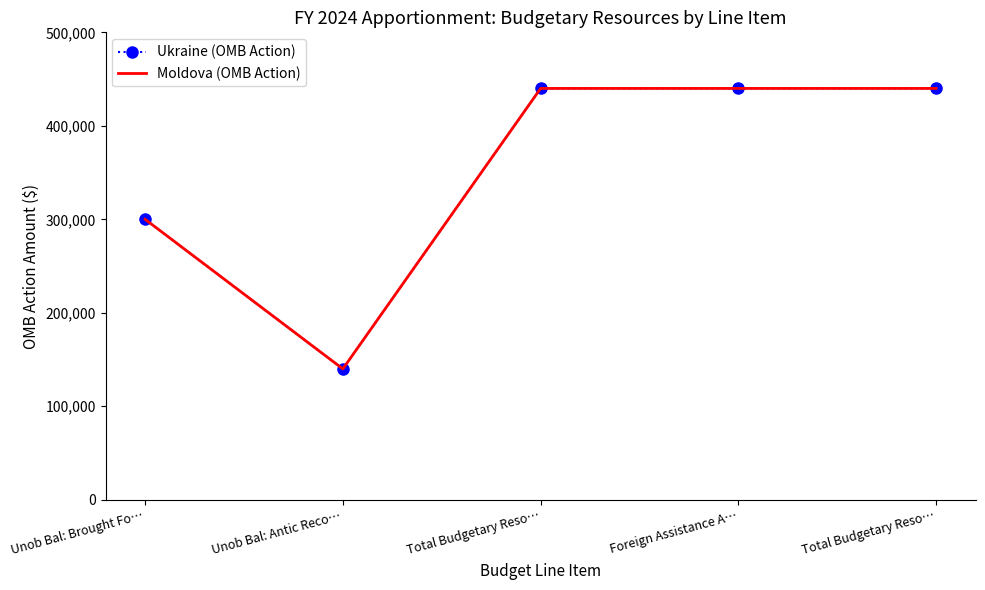

What is the total value across all series at Total Budgetary Reso…?

880000